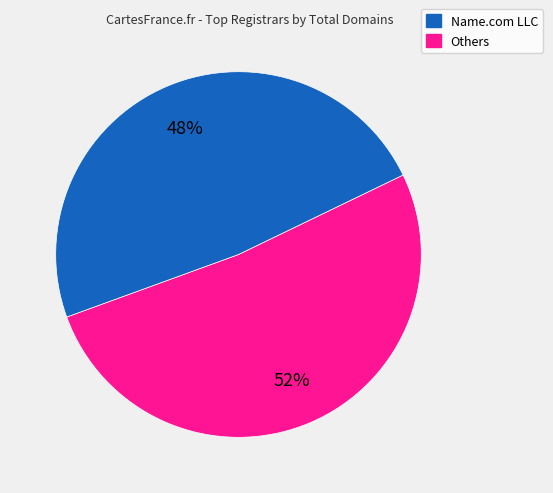

Does any single category account for the majority?

Yes